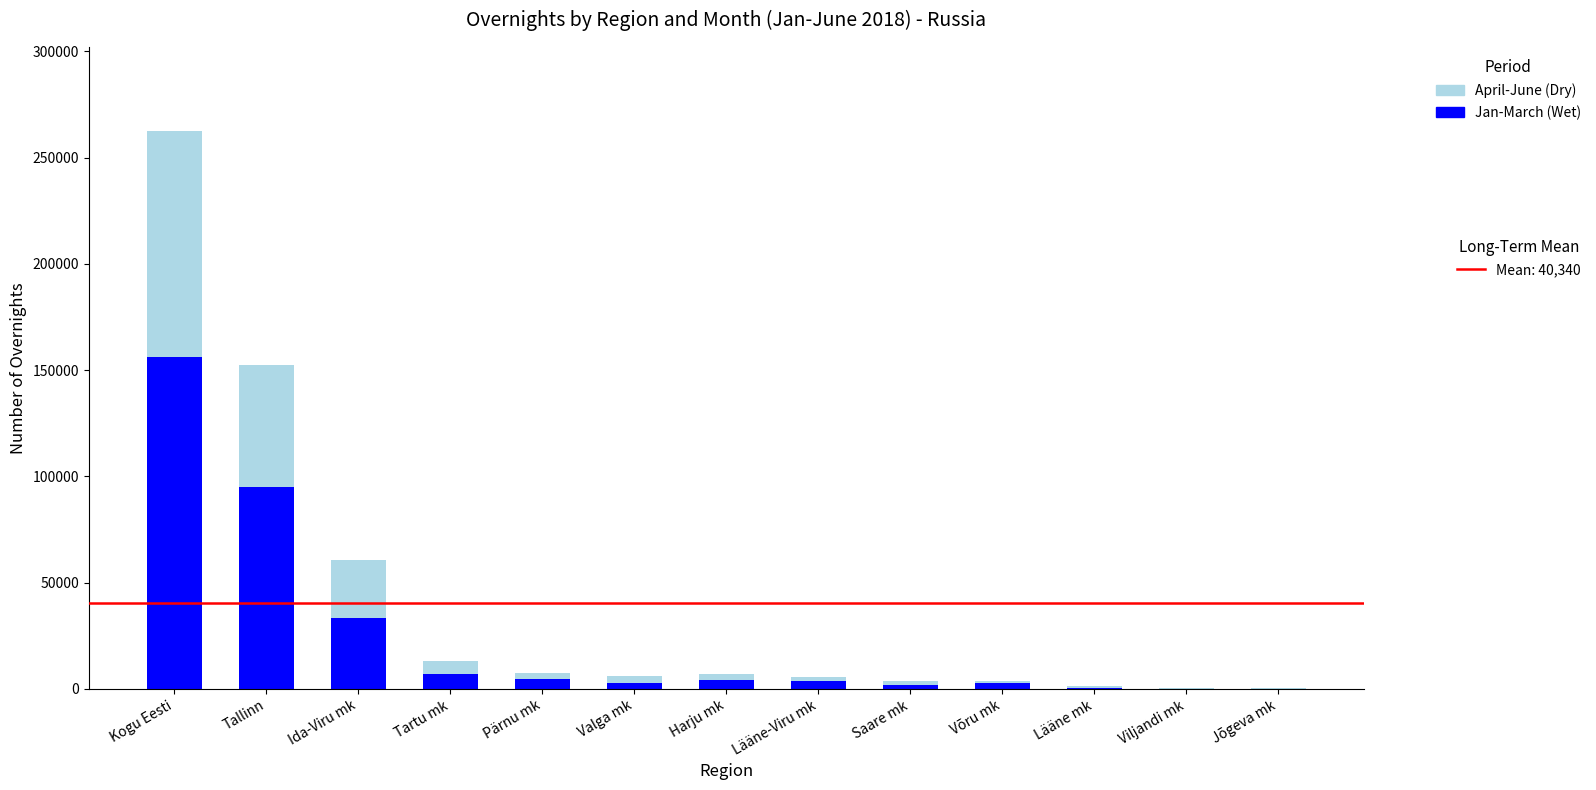

At which category is the sum across all series the highest?

Kogu Eesti